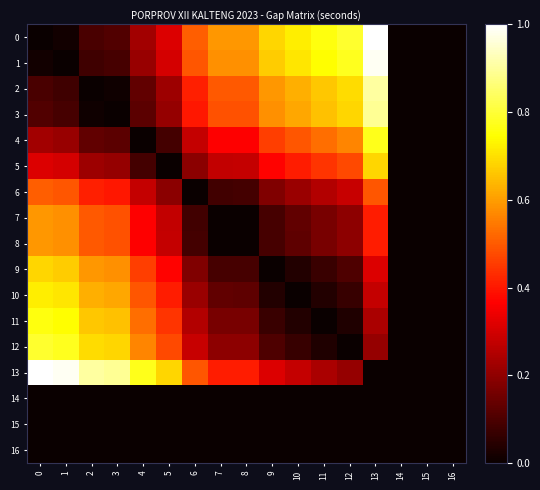

Between 14 and 4, which is larger?

4